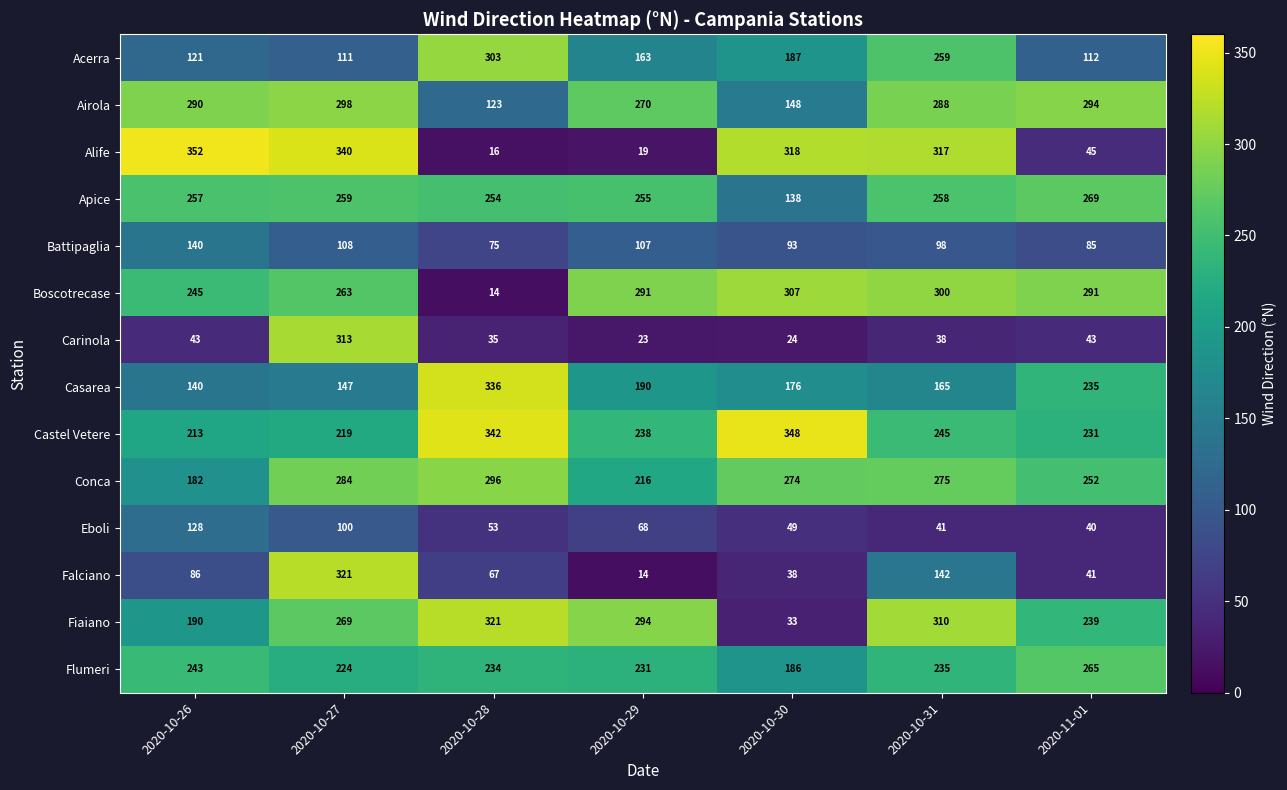

Read the Boscotrecase value at 2020-10-29, to the nearest 5.

290